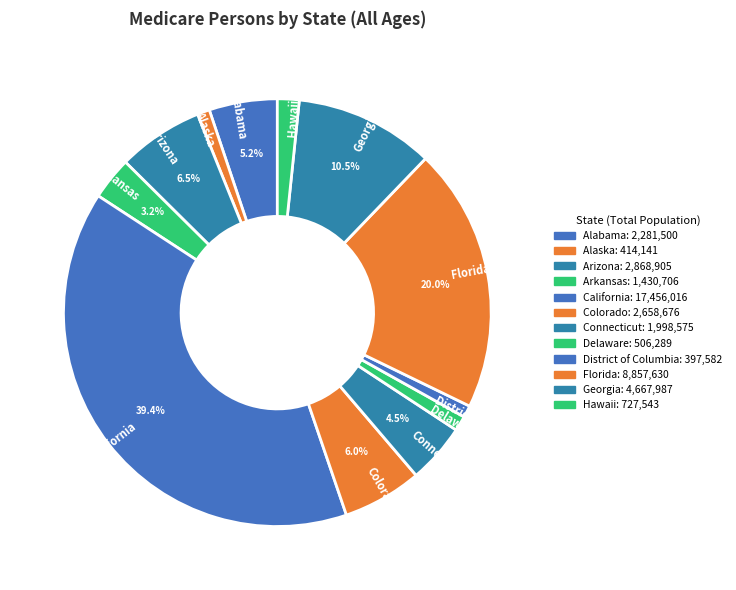

Which slice is the largest?

California